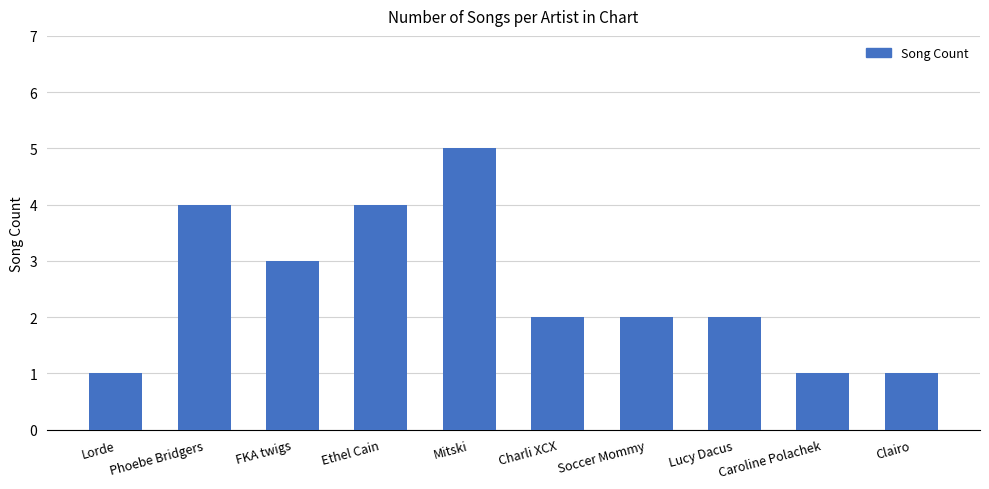

What is the approximate value at Mitski?

5